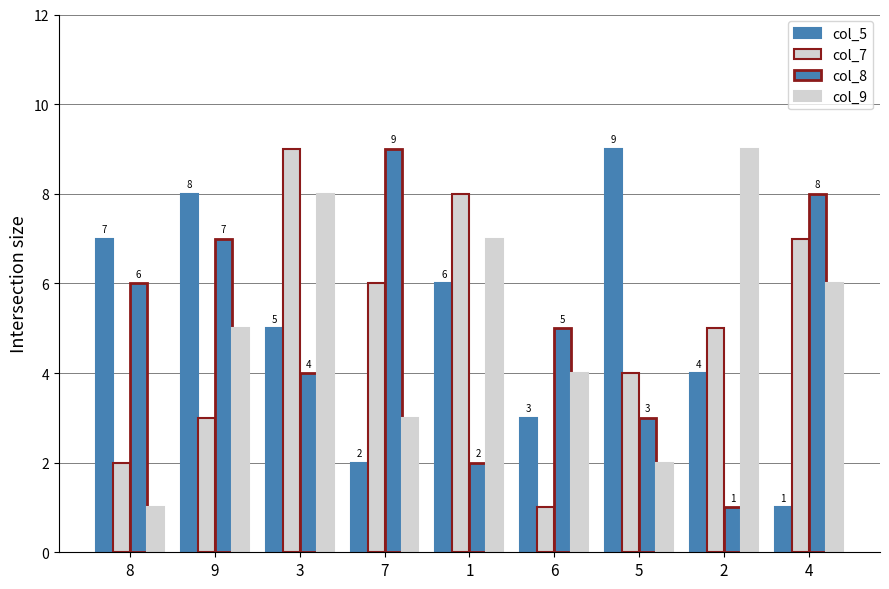

How many groups of bars are there?

9